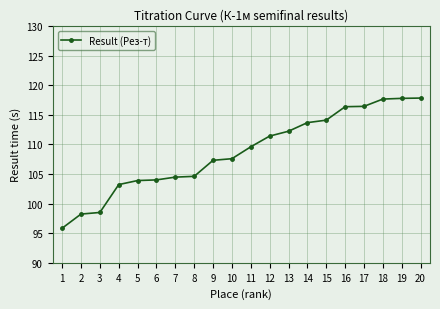

What value does the data have at 11?

109.6